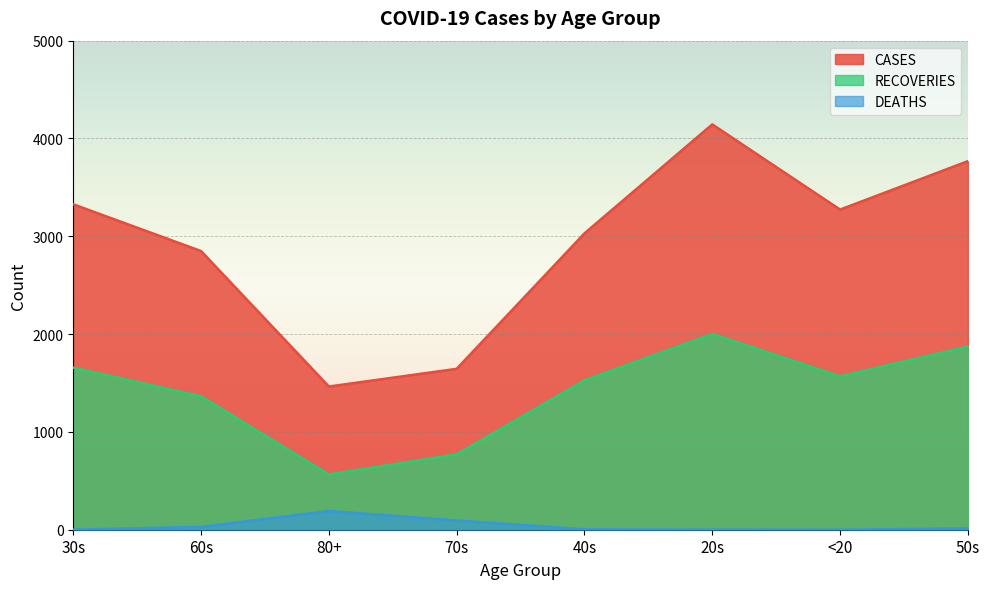

At how many categories does at least one series exceed 3532?

2